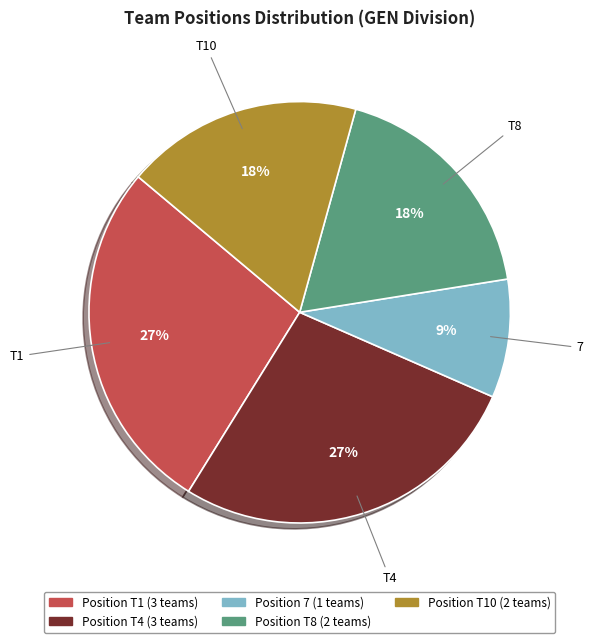

To the nearest percent, what is the difference between the largest and smallest slice percentages?

18%